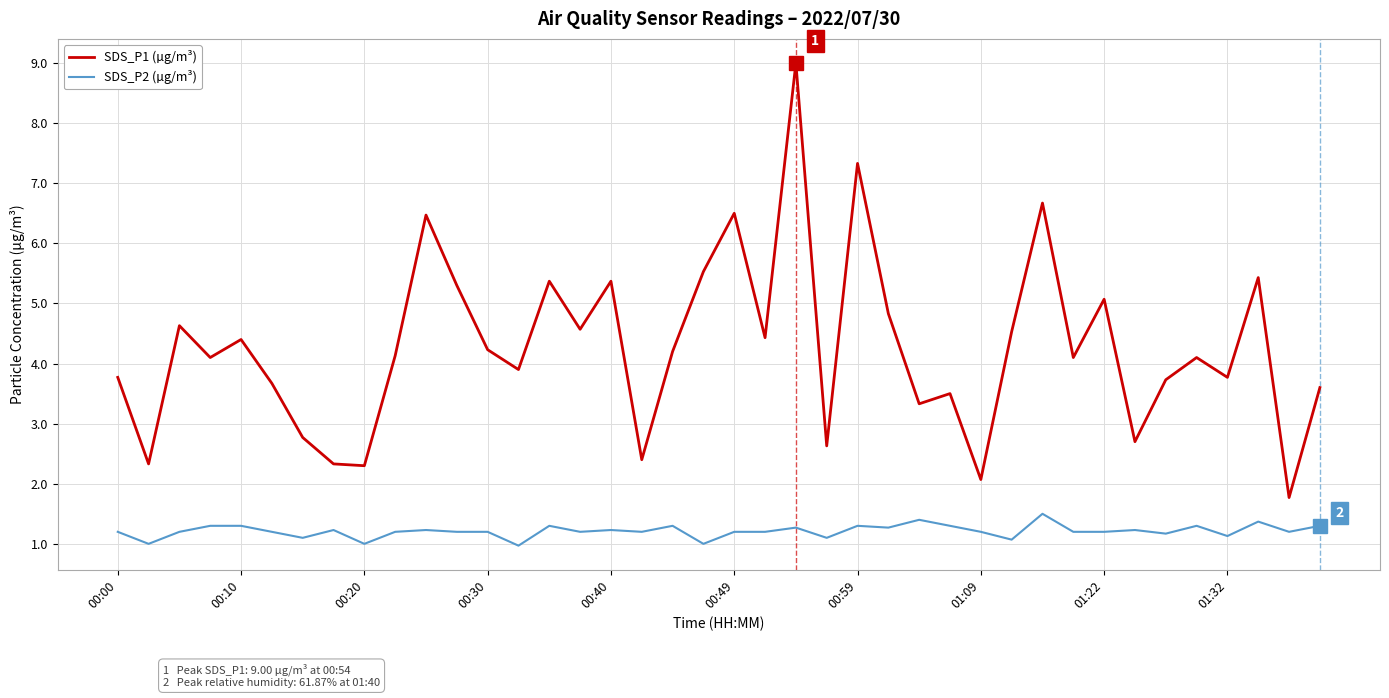

Which series has the largest total across all categories?

SDS_P1 (µg/m³)